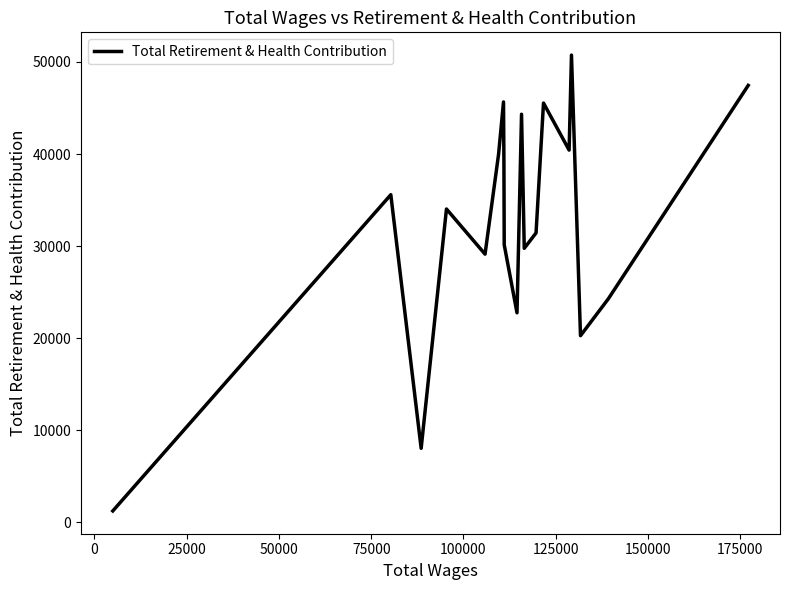

What is the sum of all values?

620014